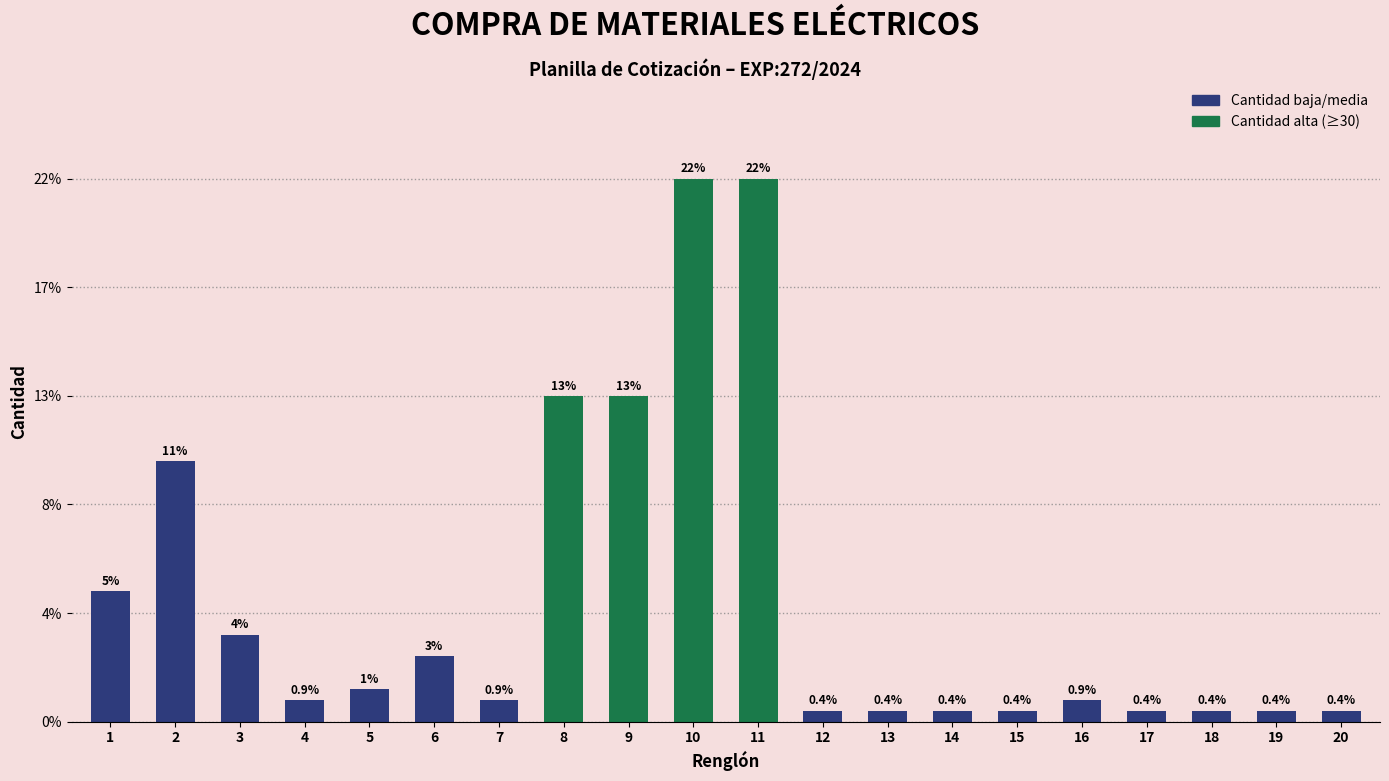

Reading right to left, list all the values displayed in this chart.

20=1	19=1	18=1	17=1	16=2	15=1	14=1	13=1	12=1	11=50	10=50	9=30	8=30	7=2	6=6	5=3	4=2	3=8	2=24	1=12